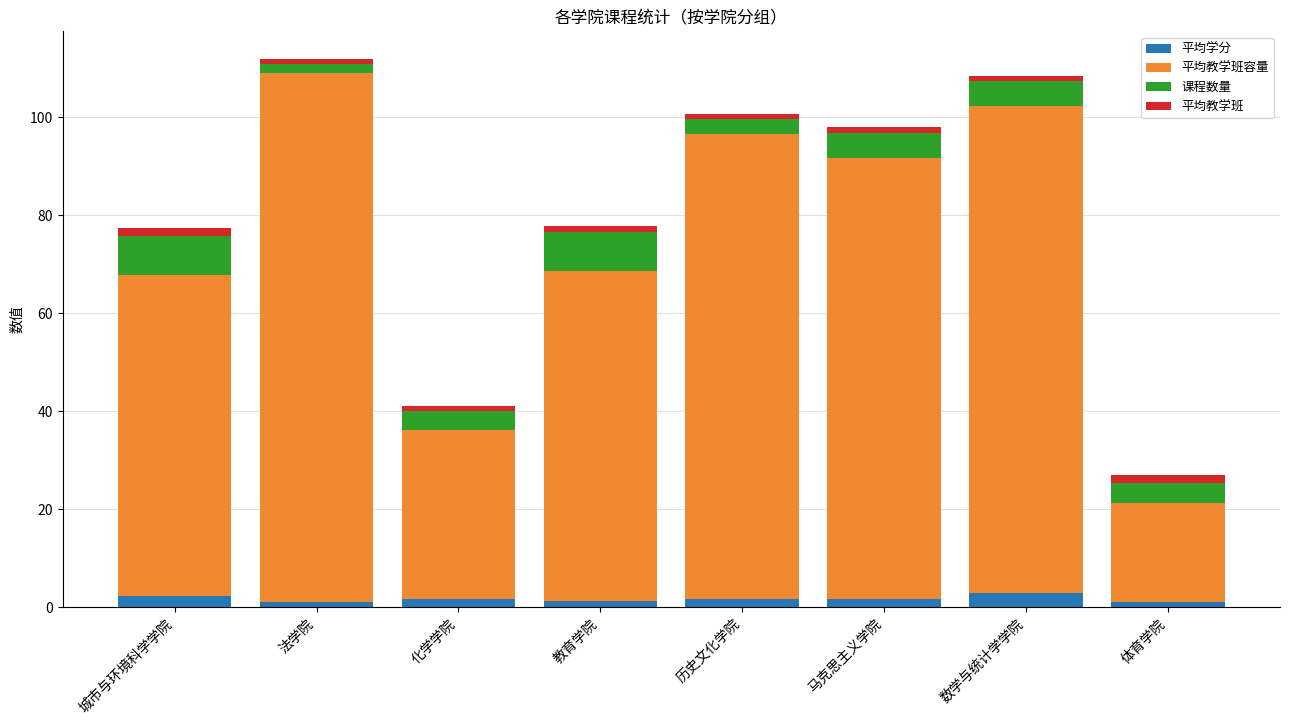

Are the bars horizontal?

No